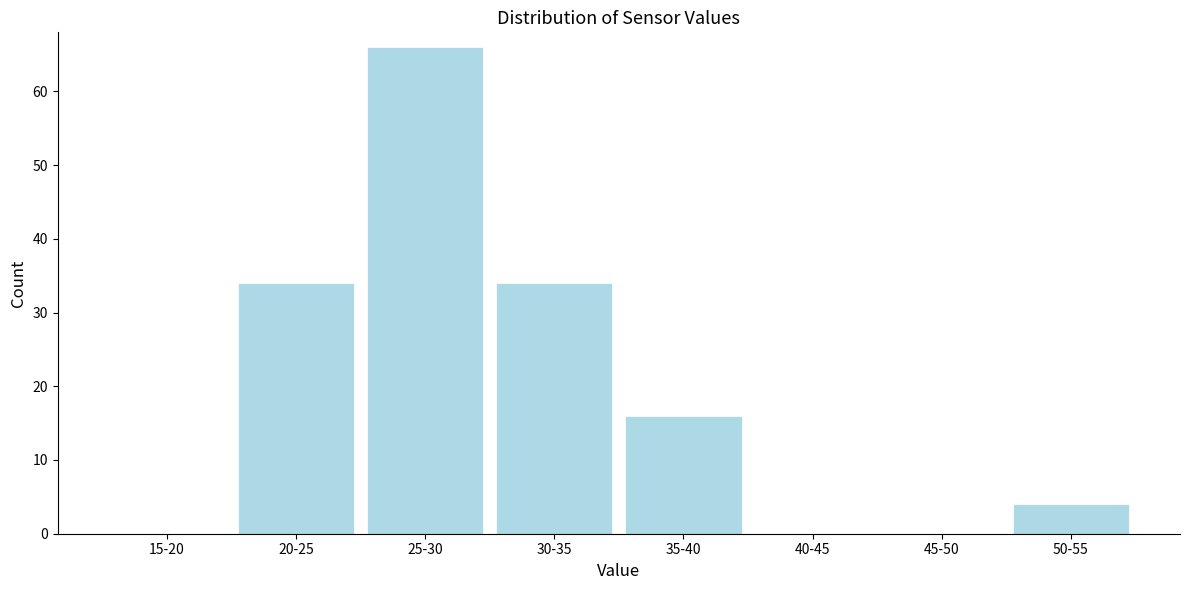

Reading left to right, transcribe all the data shown in this chart.

15-20=0	20-25=34	25-30=66	30-35=34	35-40=16	40-45=0	45-50=0	50-55=4